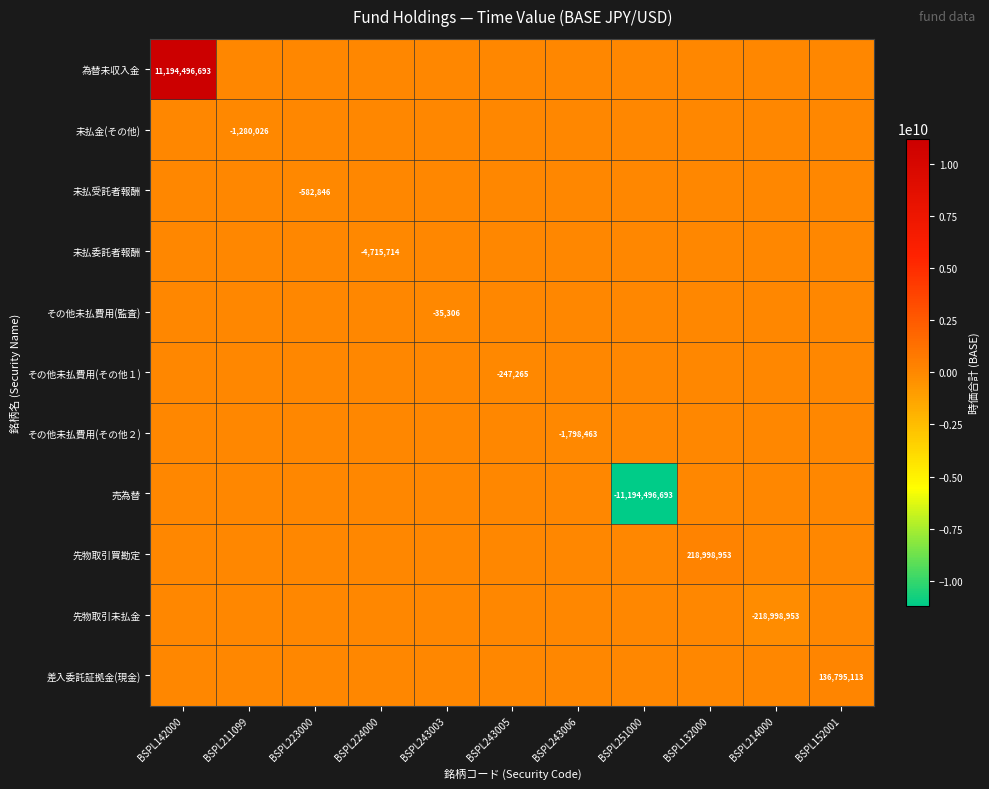

The 未払受託者報酬 series shows -916253 at BSPL223000. True or false?

False